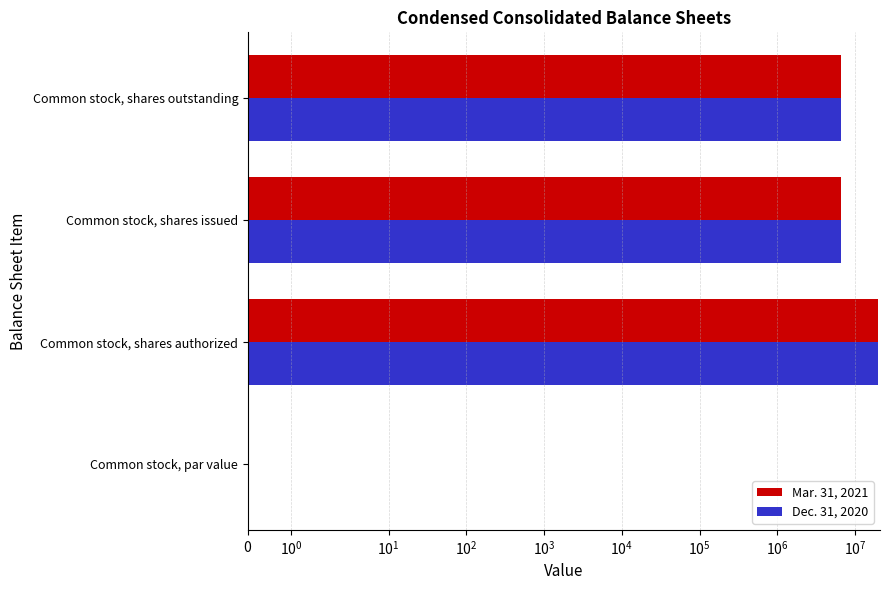

What is the difference between the maximum and minimum values in the Dec. 31, 2020 series?

20000000.0